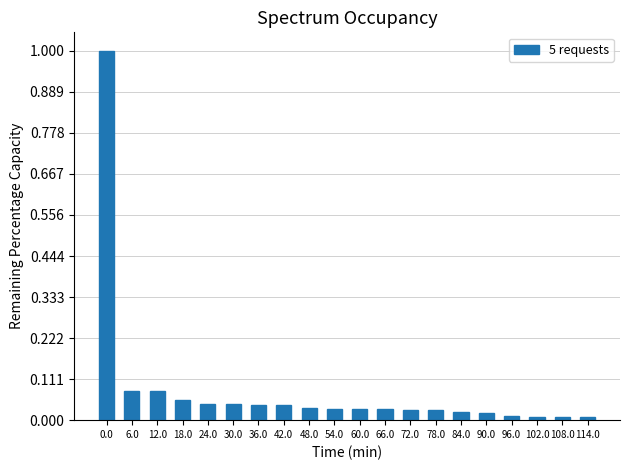

What is the sum of all values?

1.6